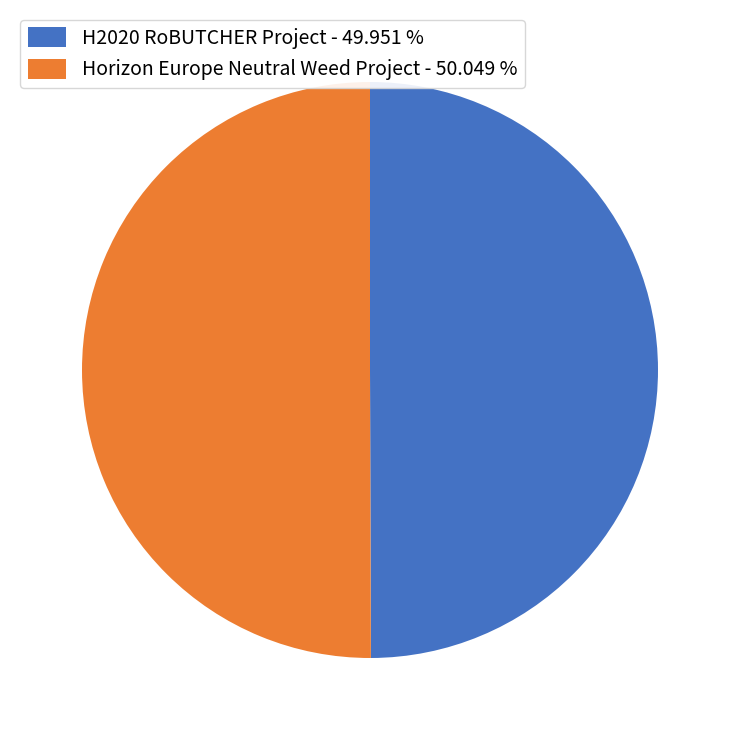

Approximately how many times larger is the value at H2020 RoBUTCHER Project - 49.951 % compared to Horizon Europe Neutral Weed Project - 50.049 %?

1.0